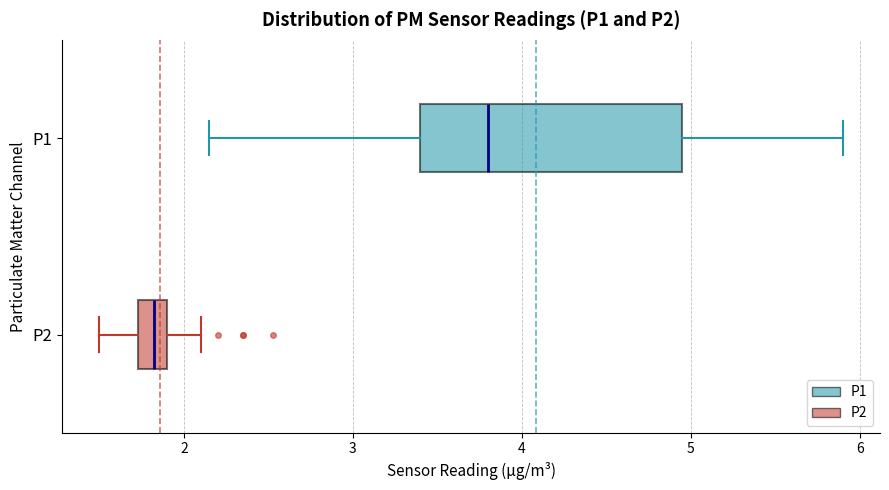

Where does the left whisker of the box for P1 end on the x-axis? The values are not printed on the chart, so give them approximately, as read against the axis.

2.2